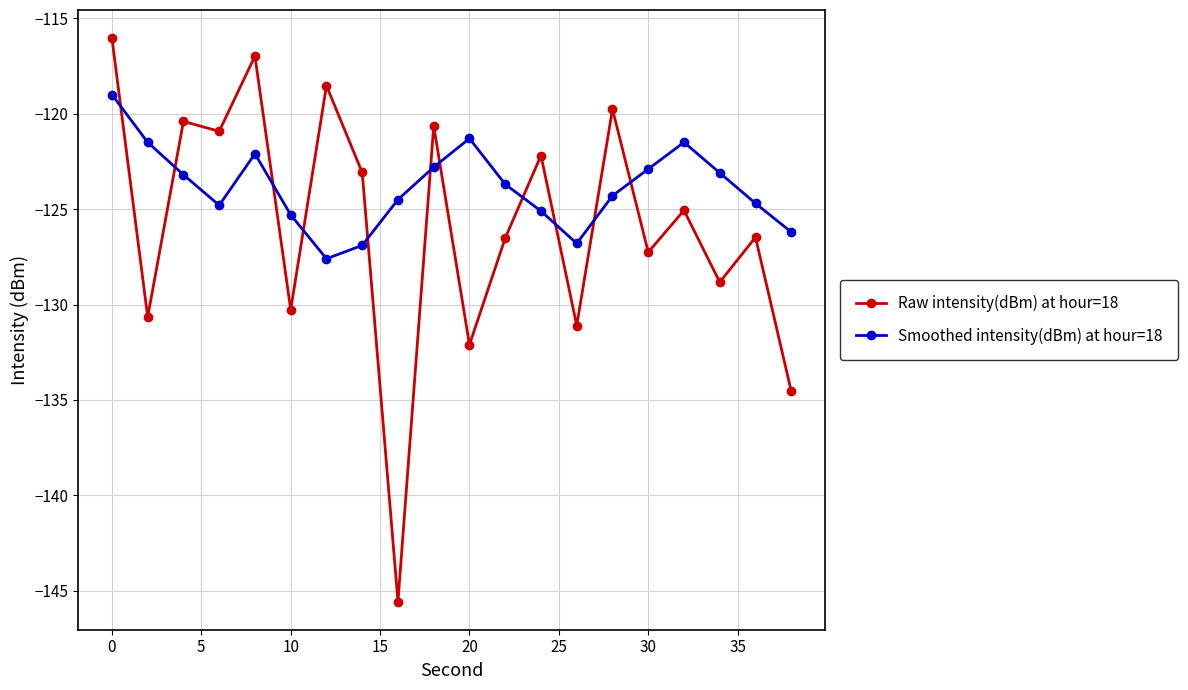

List the series in order of their overall mean, lowest first.

Raw intensity(dBm) at hour=18, Smoothed intensity(dBm) at hour=18